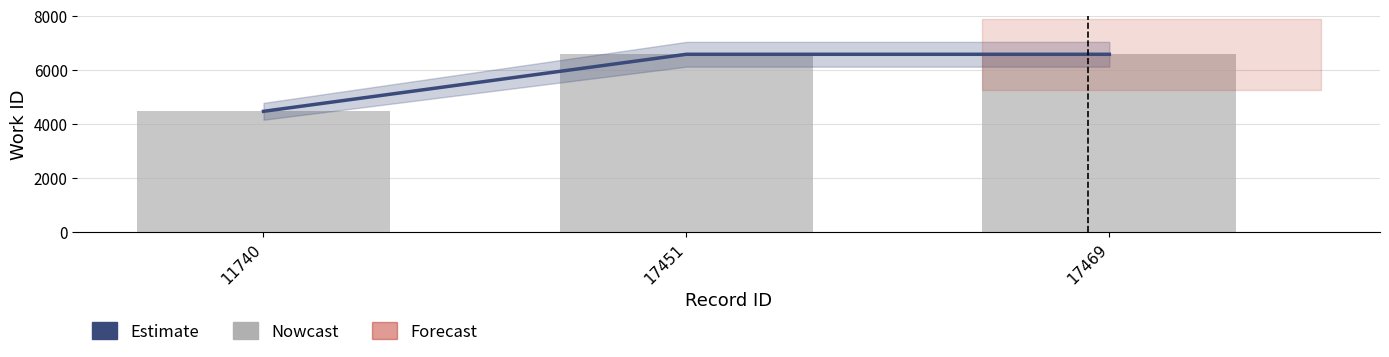

At how many categories does at least one series exceed 5440?

2